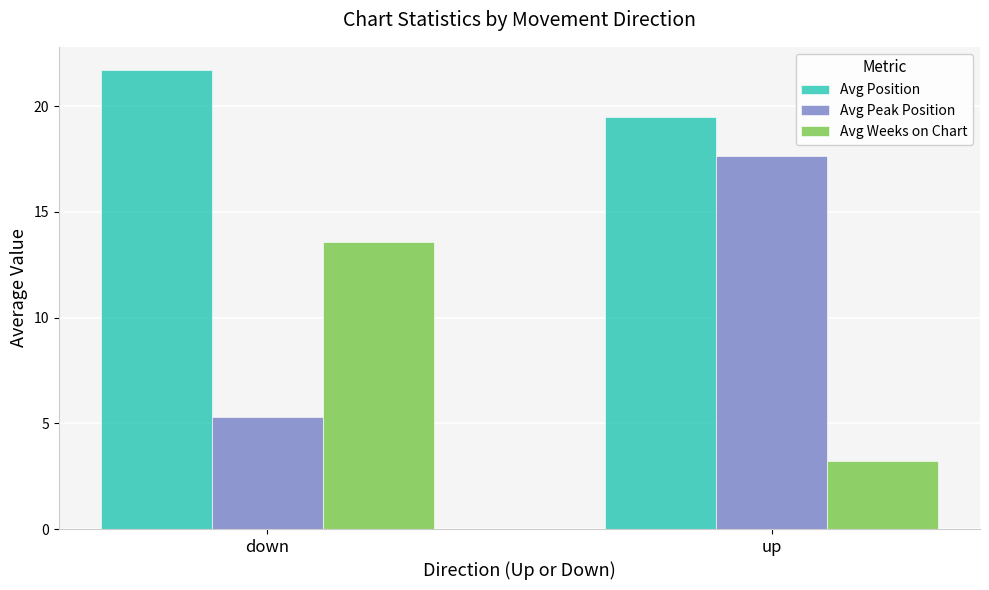

Reading right to left, list all the values displayed in this chart.

Avg Position: 19.5	21.7
Avg Peak Position: 17.6	5.3
Avg Weeks on Chart: 3.2	13.6